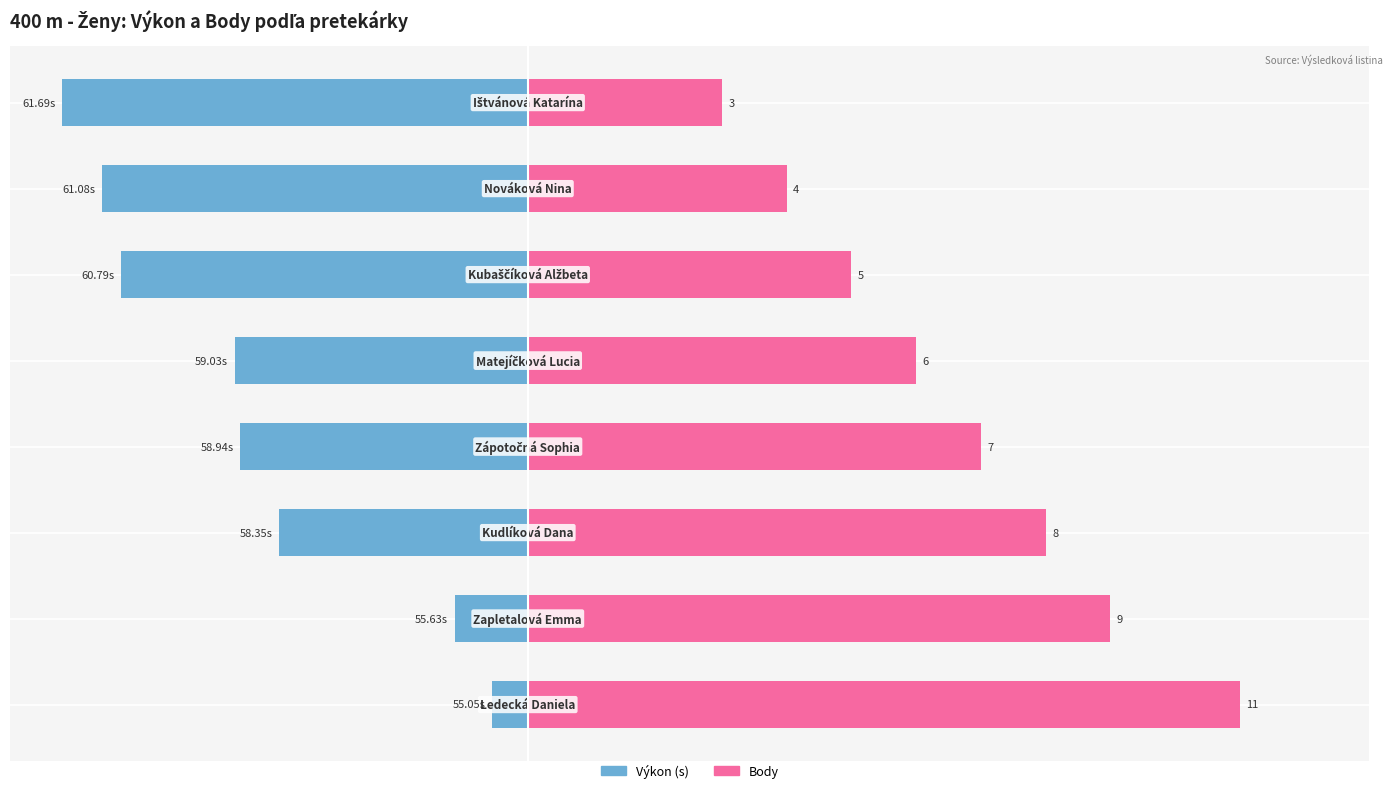

What is the value of the Body bar at the 8th from the left?

3.0